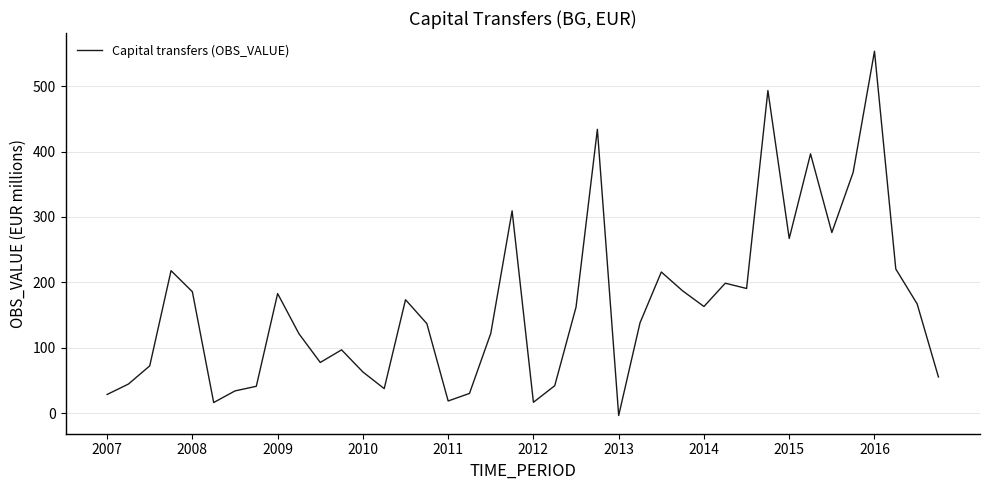

What is the difference between the maximum and minimum values?

556.8